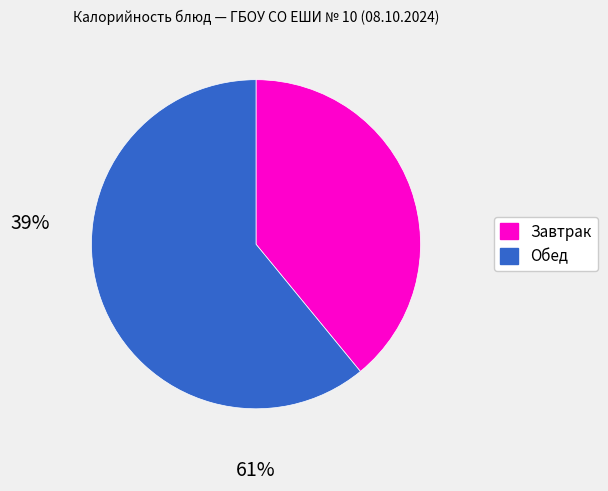

How many slices are in this pie chart?

2